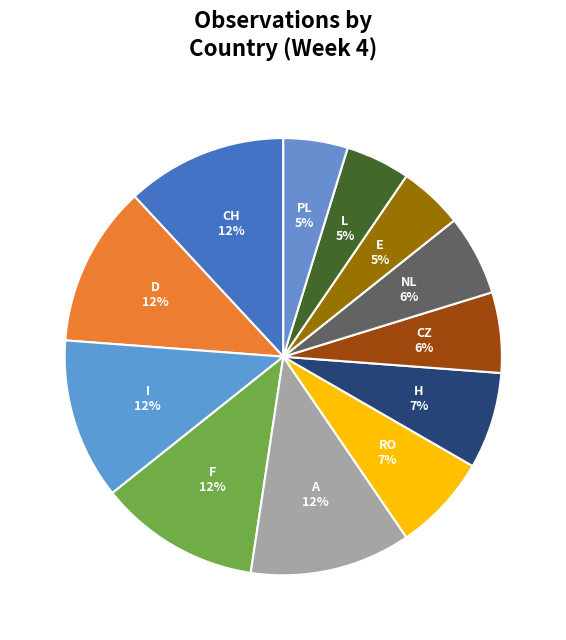

Is there a majority slice in this chart?

No